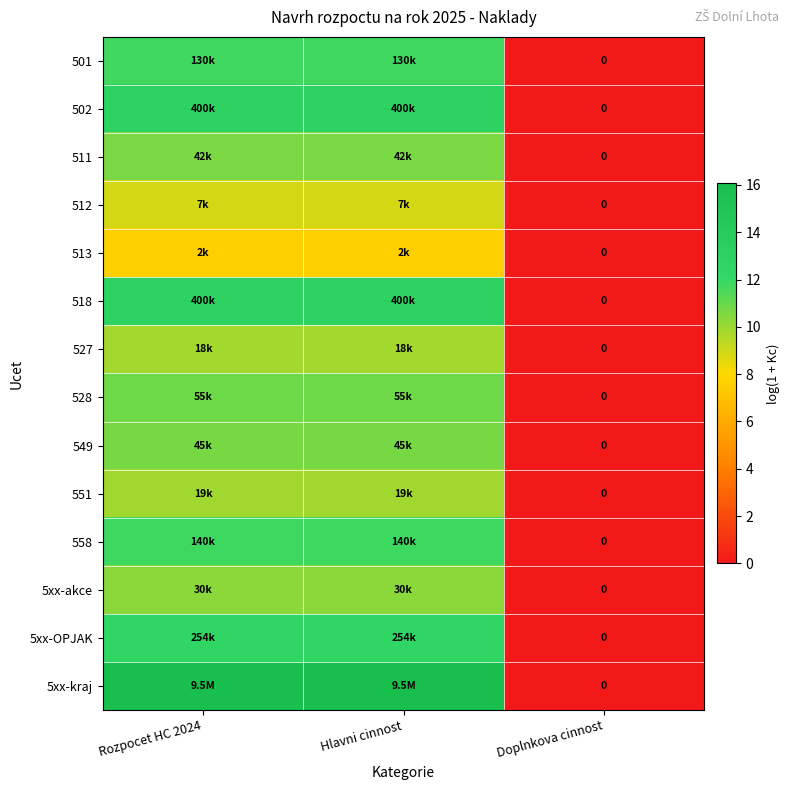

At which category is the sum across all series the highest?

Rozpocet HC 2024